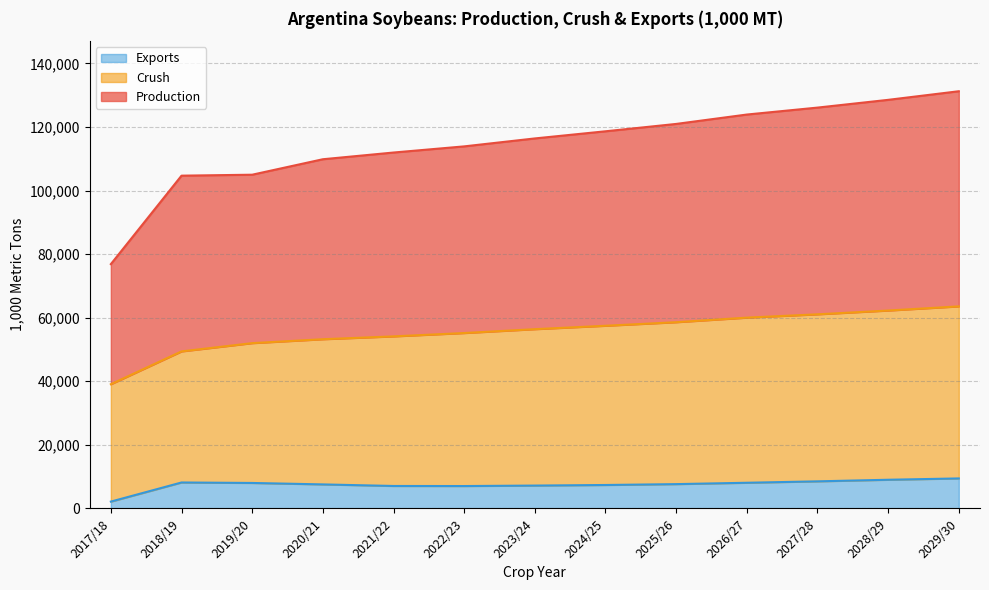

True or false: Production and Crush cross at least once.

False